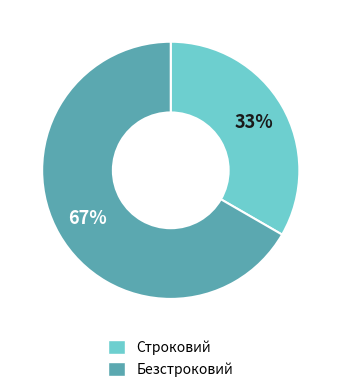

What is the ratio of the value at Строковий to the value at Безстроковий?

0.5